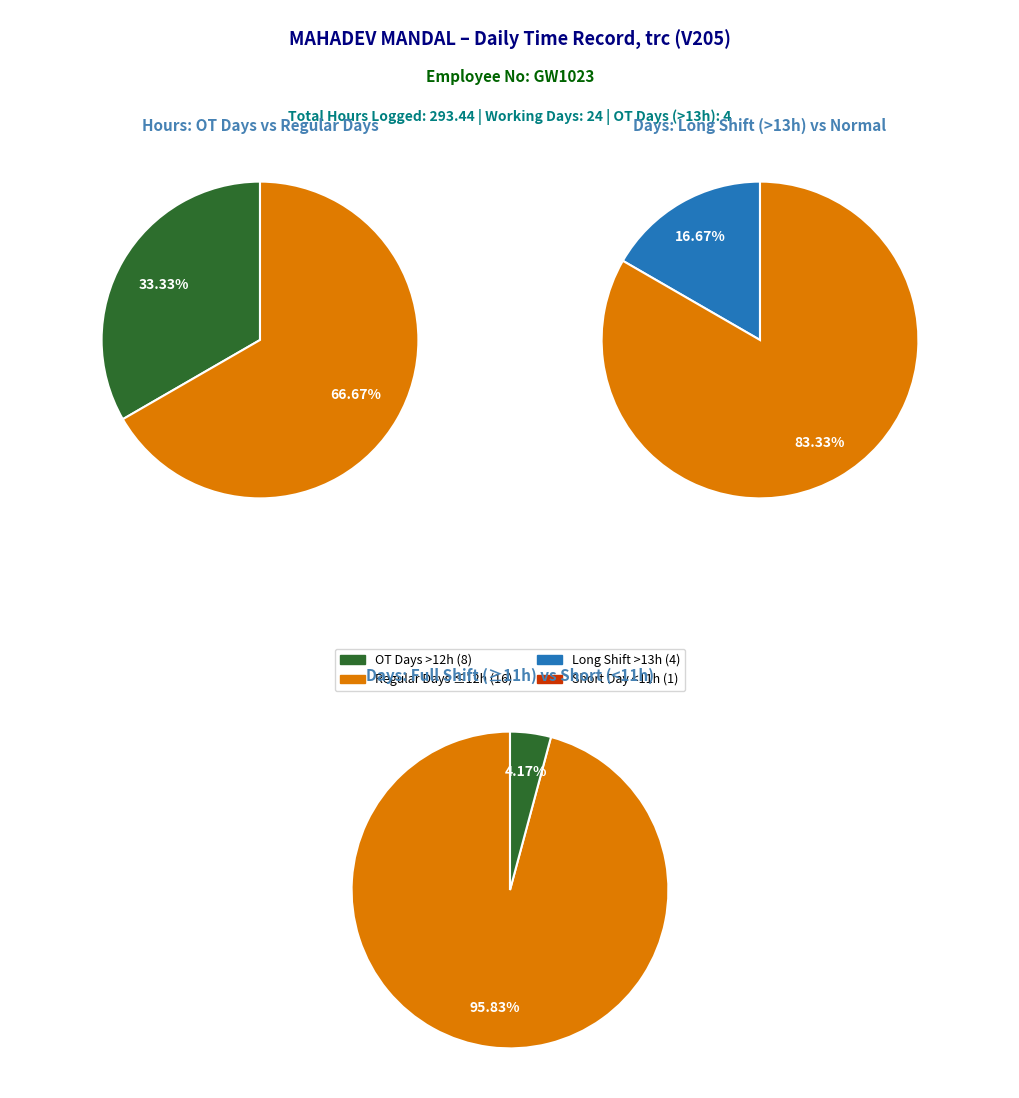

Does 12 account for over 50% of the chart?

No